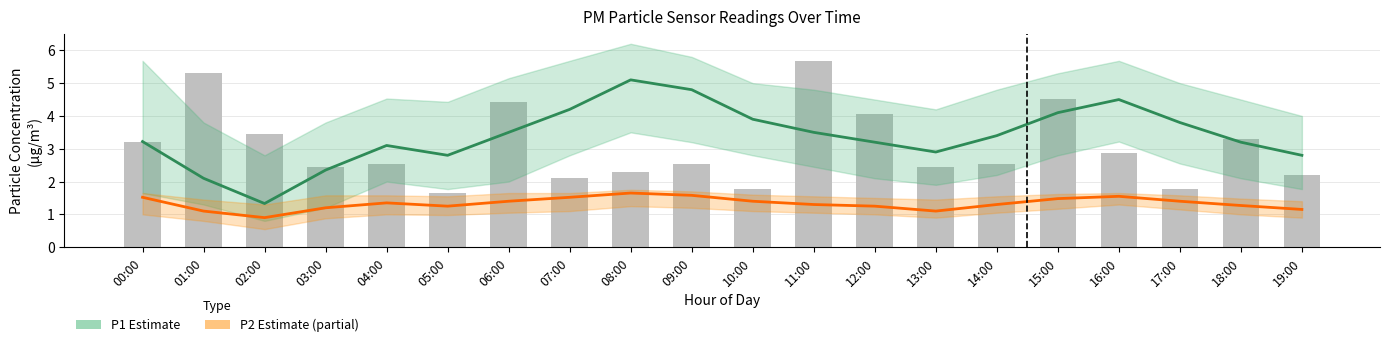

Where is P1 Estimate nearest to the value 3?

04:00